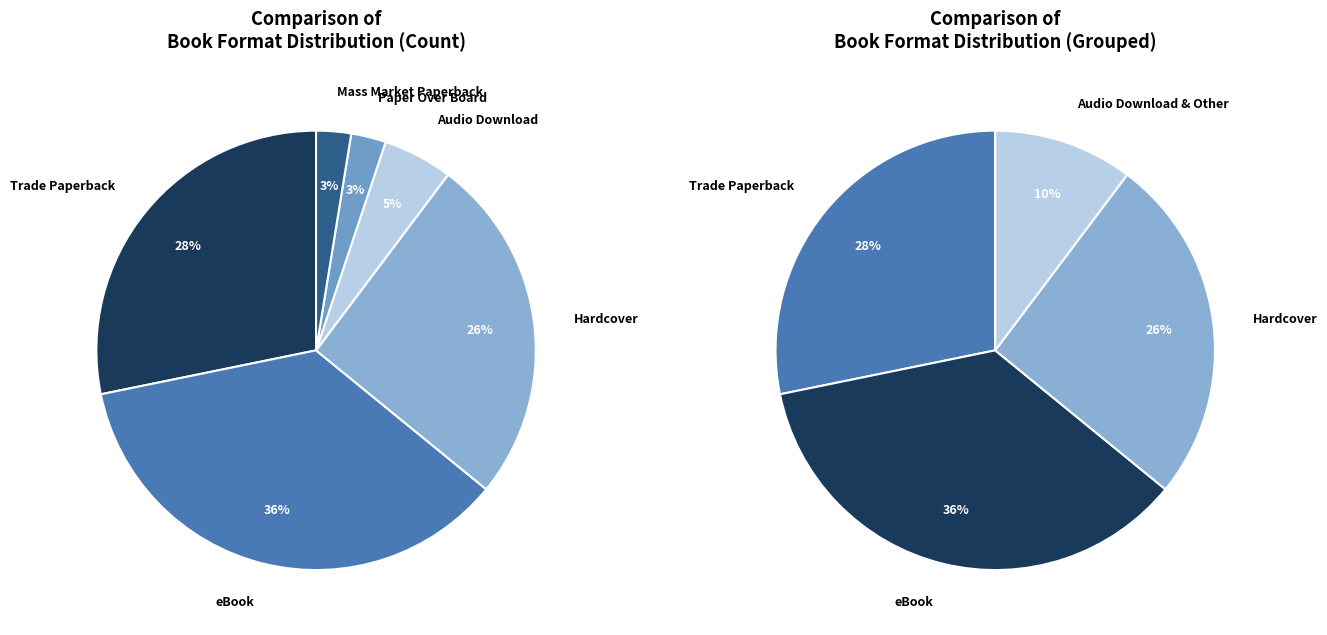

Does Hardcover represent more than half of the total?

No